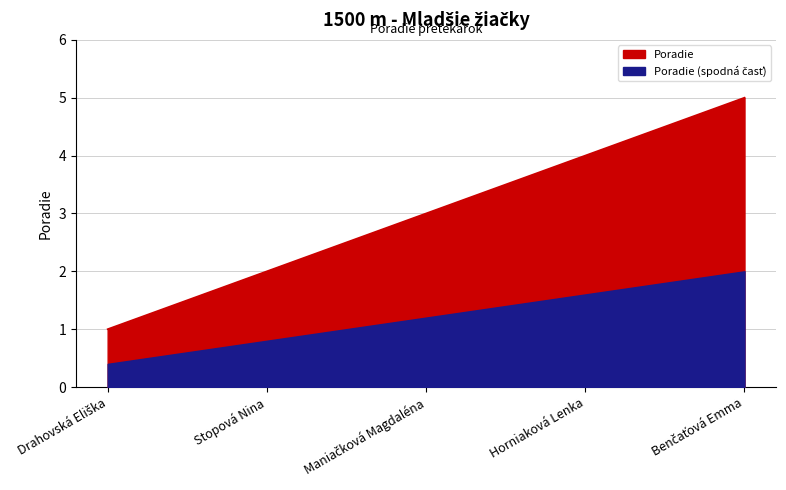

What is the smallest value displayed?

1